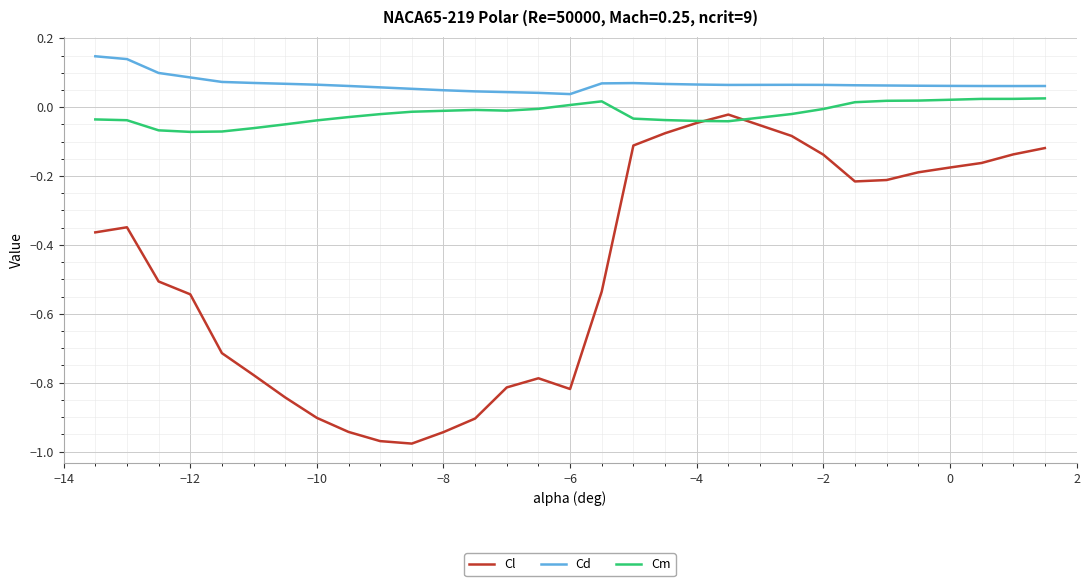

True or false: Cd and Cm intersect in this chart.

False